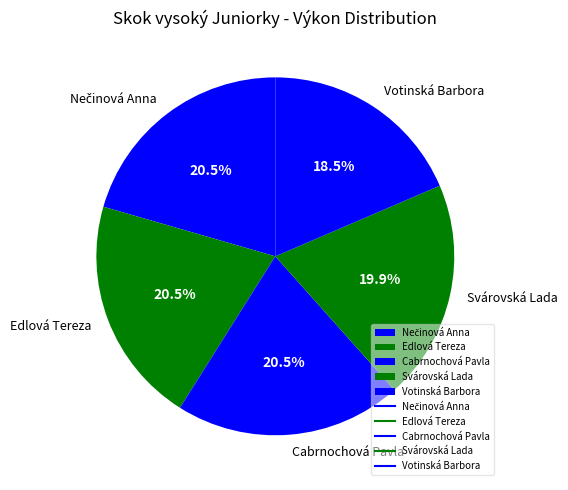

Which category has the smallest portion of the pie?

Votinská Barbora